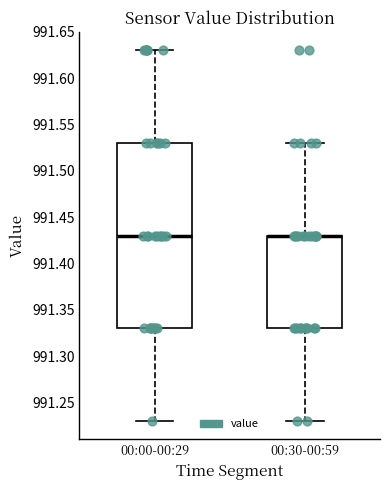

Reading left to right, transcribe this box plot: for each box, give where its median line is, the range the box spans, and where its two whiskers end, as read against the y-axis. The values are not printed on the chart, so give them approximately, as read against the axis.

00:00-00:29: median 991.43, box 991.33 to 991.53, whiskers 991.23 to 991.63
00:30-00:59: median 991.43 (drawn on the box's upper edge), box 991.33 to 991.43, whiskers 991.23 to 991.53